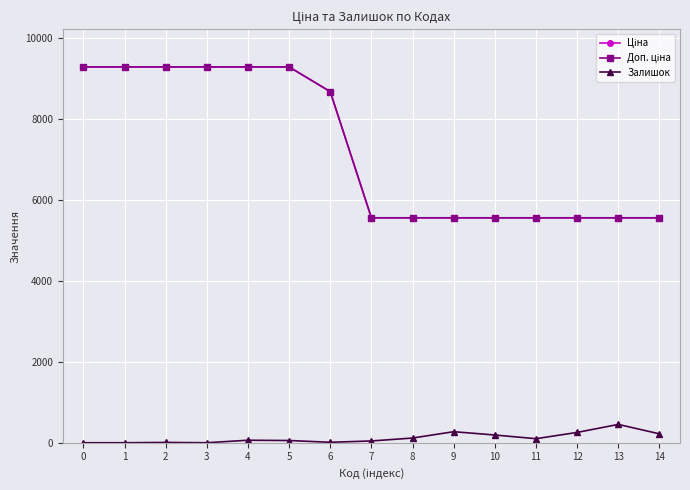

Is it true that Залишок equals 255.0 at 12?

True